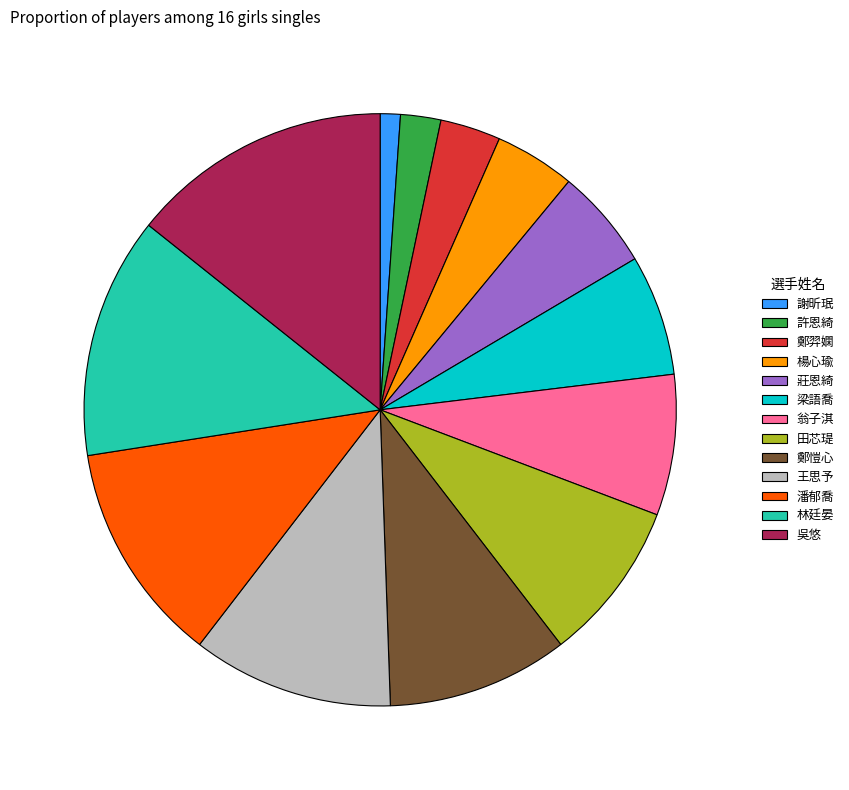

Combined, do 謝昕珉 and 楊心瑜 account for over 50%?

No